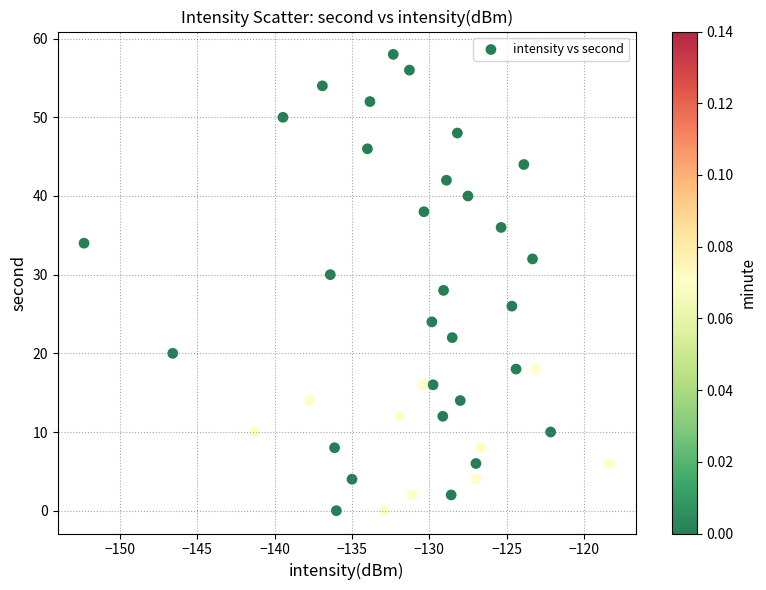

What is the range of Y values (max minus min)?

58